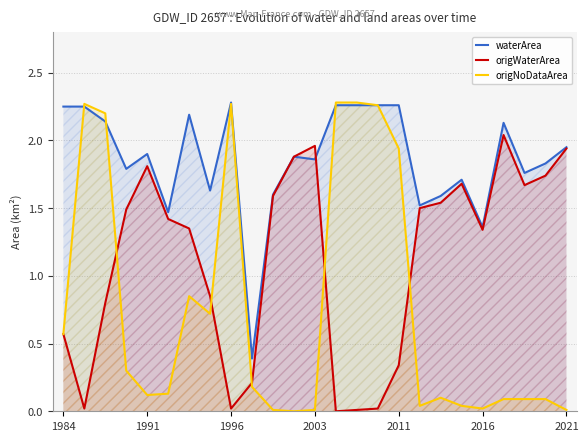

At which label is waterArea closest to 1?

2016